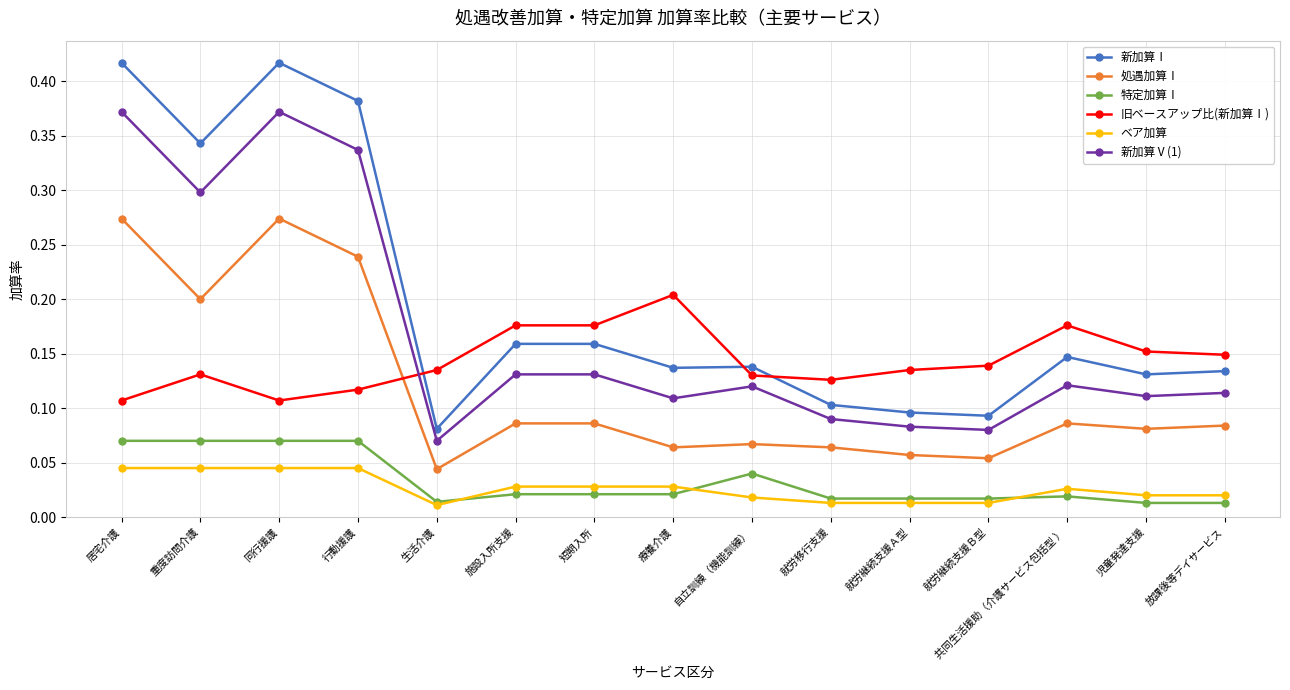

True or false: 新加算Ⅰ has more than 1 points higher than both neighbors.

True